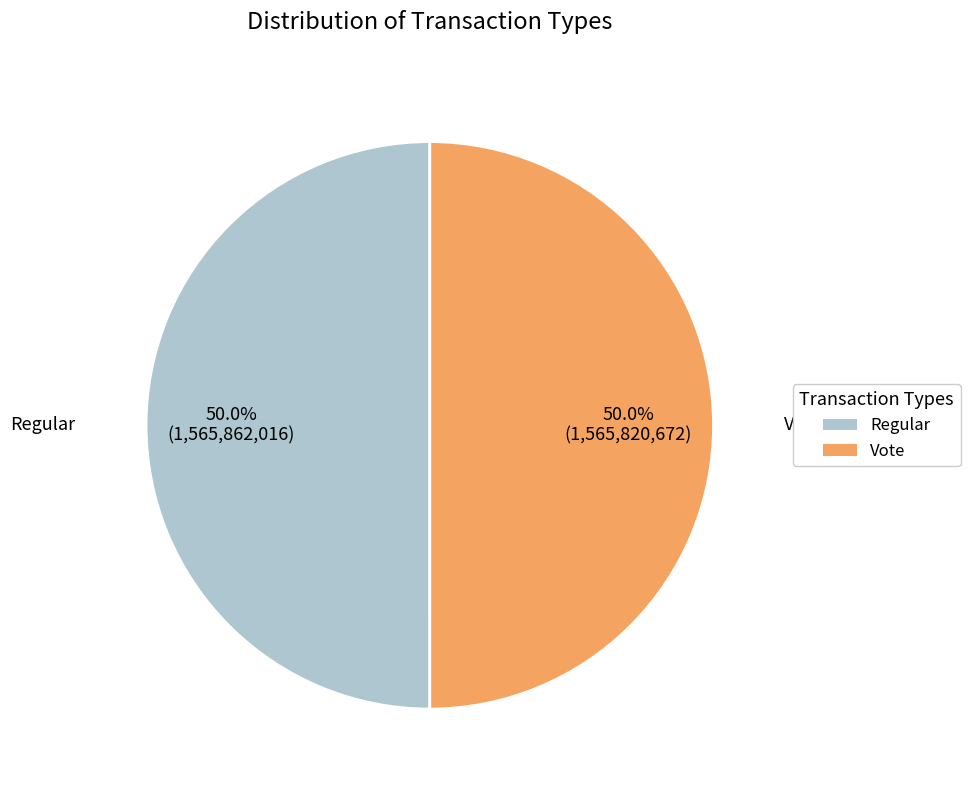

What is the total percentage of Vote and Regular?

100.0%